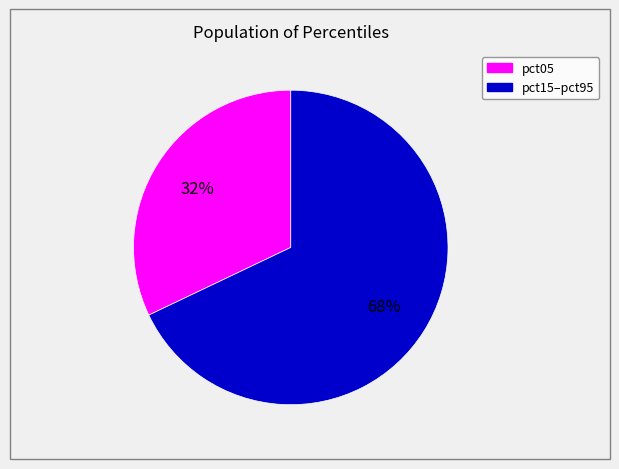

Does any single category account for the majority?

Yes